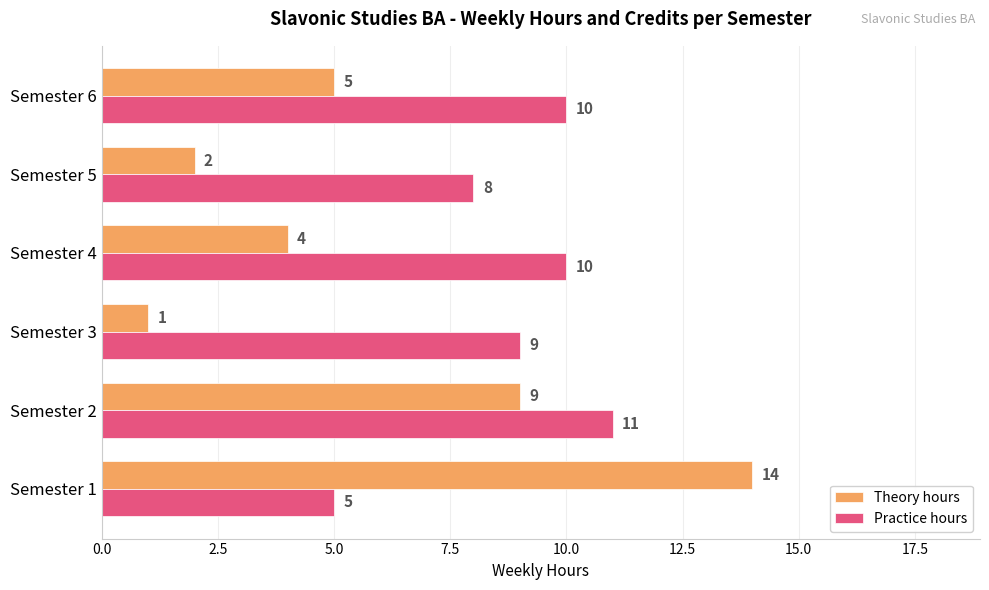

Which series has the largest range (max minus min)?

Theory hours